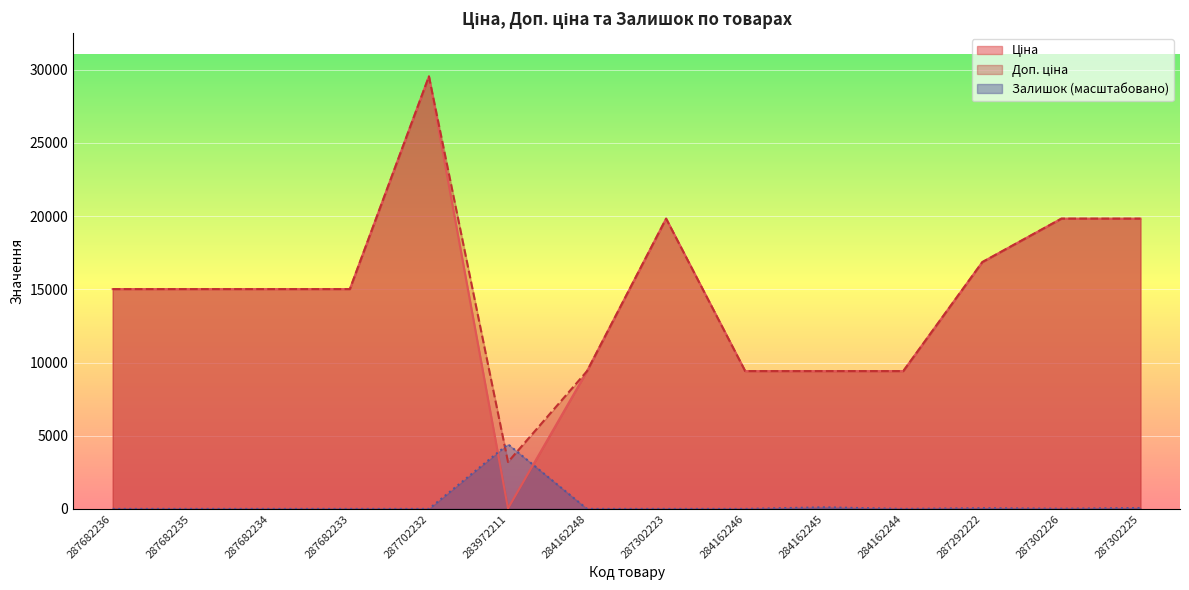

In Залишок, how many points are higher than both neighbors (excluding endpoints)?

3